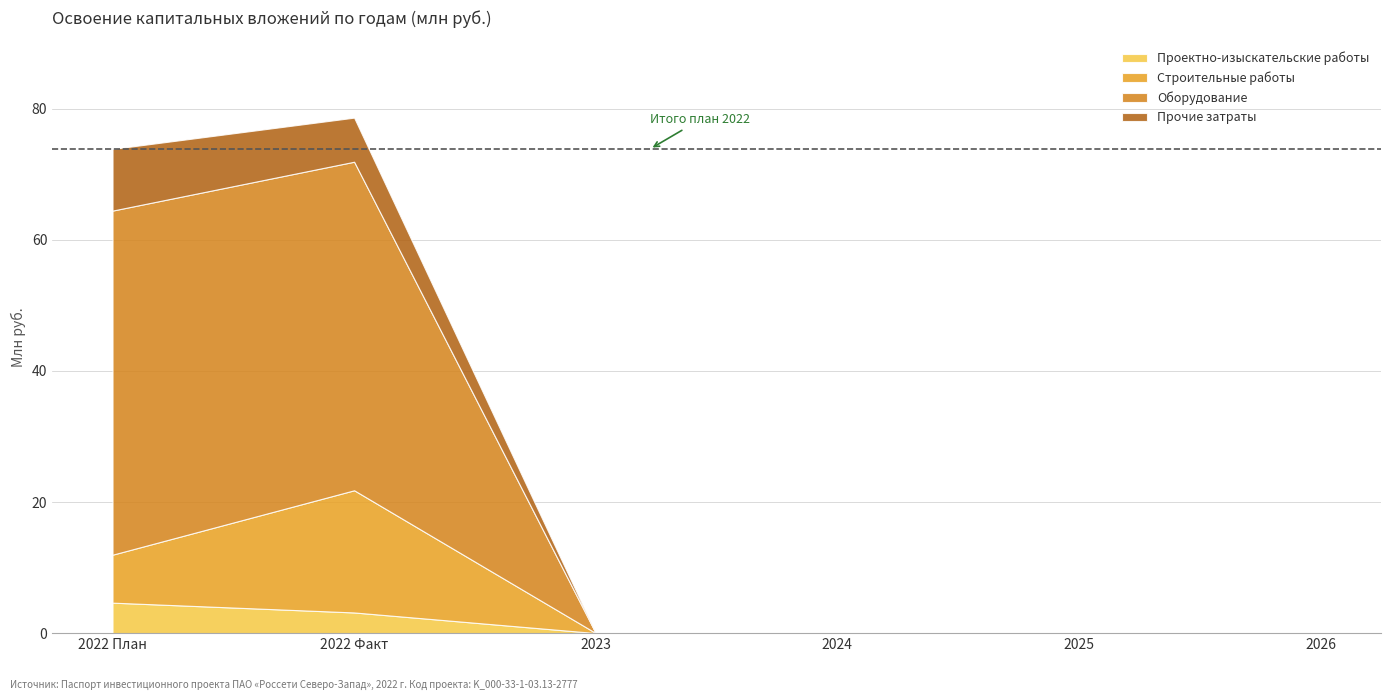

At which label is Проектно-изыскательские работы closest to 2?

2022 Факт